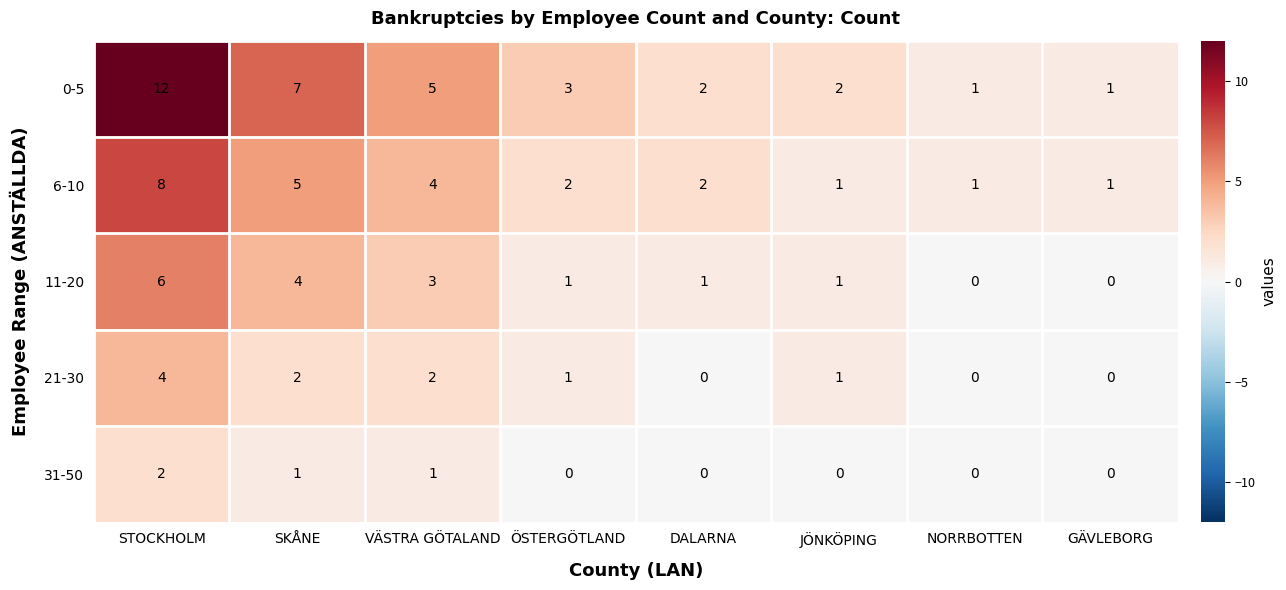

At which label is 6-10 closest to 4?

VÄSTRA GÖTALAND